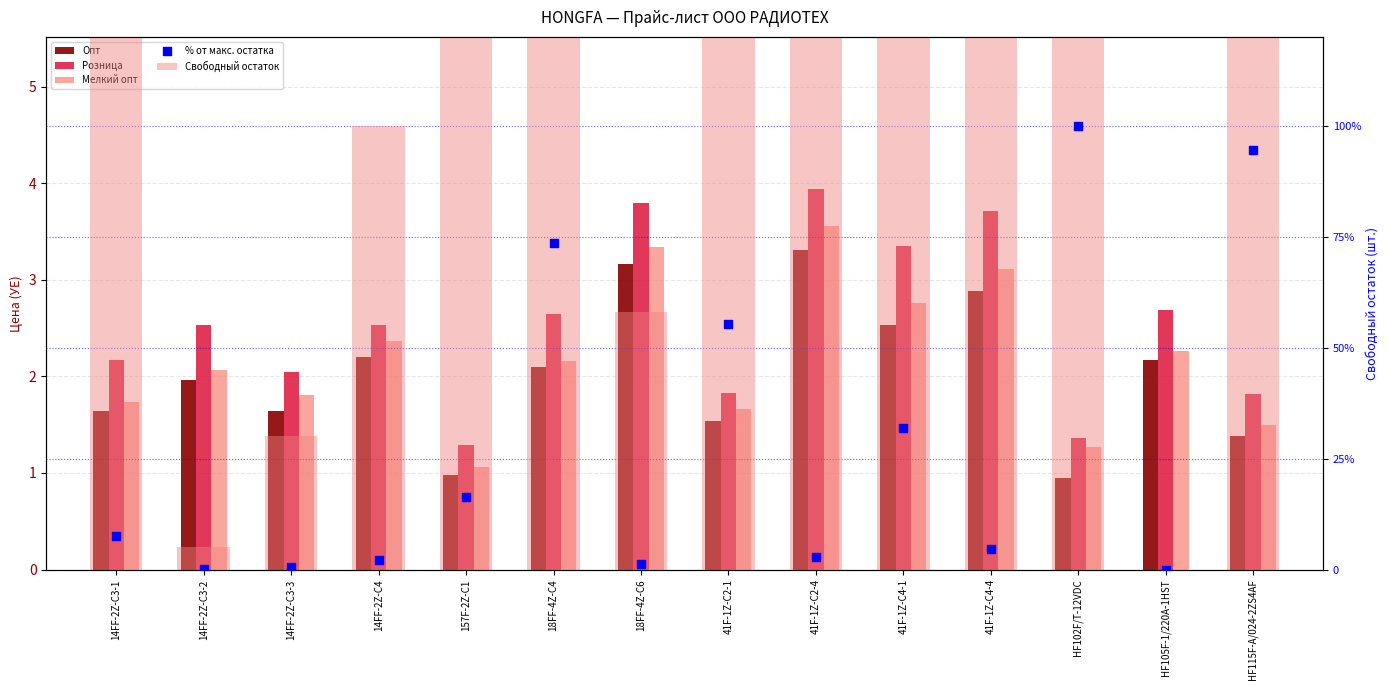

What are all the series names shown in the legend?

Опт, Розница, Мелкий опт, Свободный остаток, % от макс. остатка